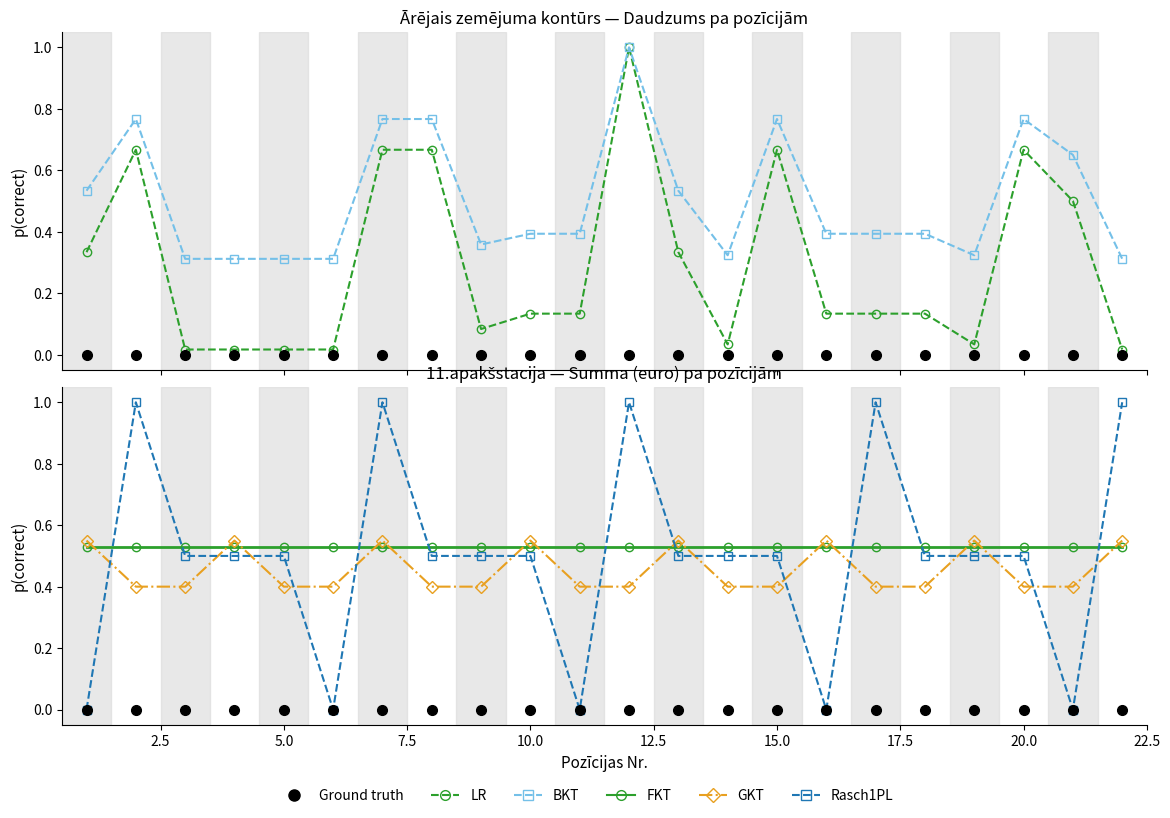

What is the sum of all Rasch1PL values?

11.0